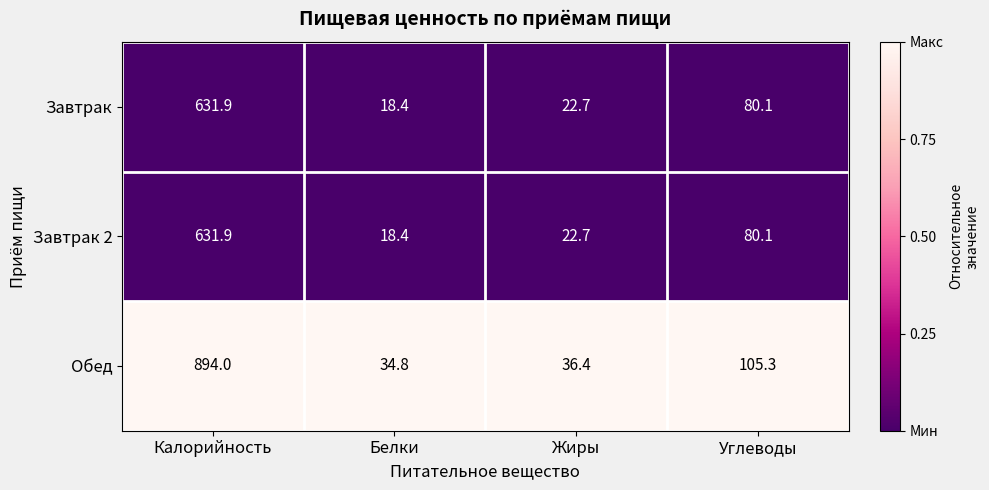

The Завтрак series shows 33.7 at Жиры. True or false?

False